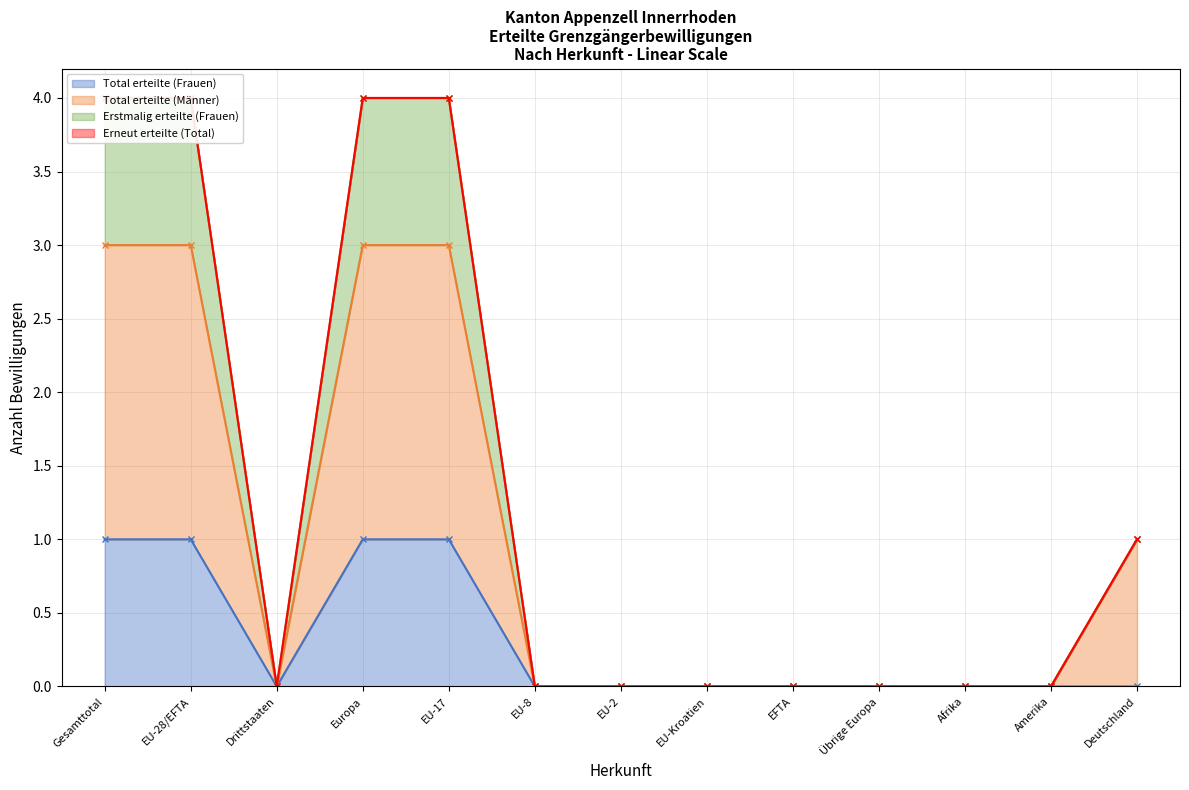

True or false: Erstmalig erteilte (Frauen) has a value of 0 at EU-8.

True